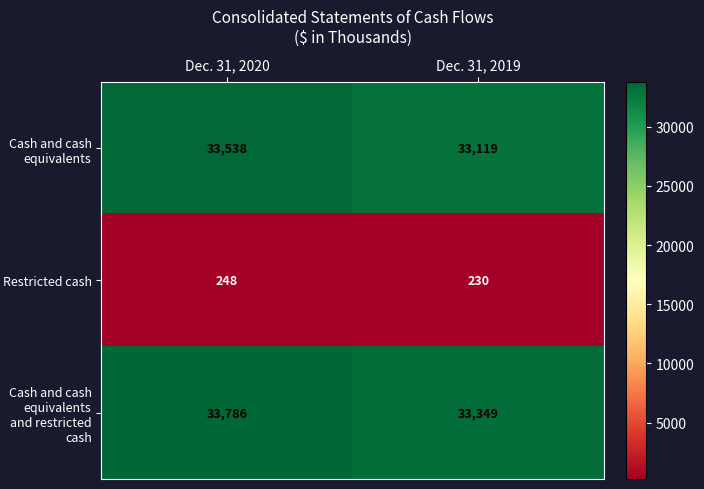

Read the Restricted cash value at Dec. 31, 2020, to the nearest 5.

250